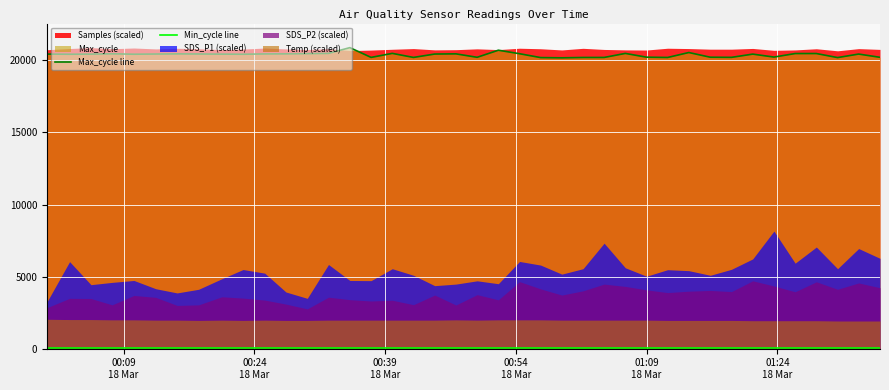

What is the difference between the maximum and second lowest values in the Max_cycle line series?

690